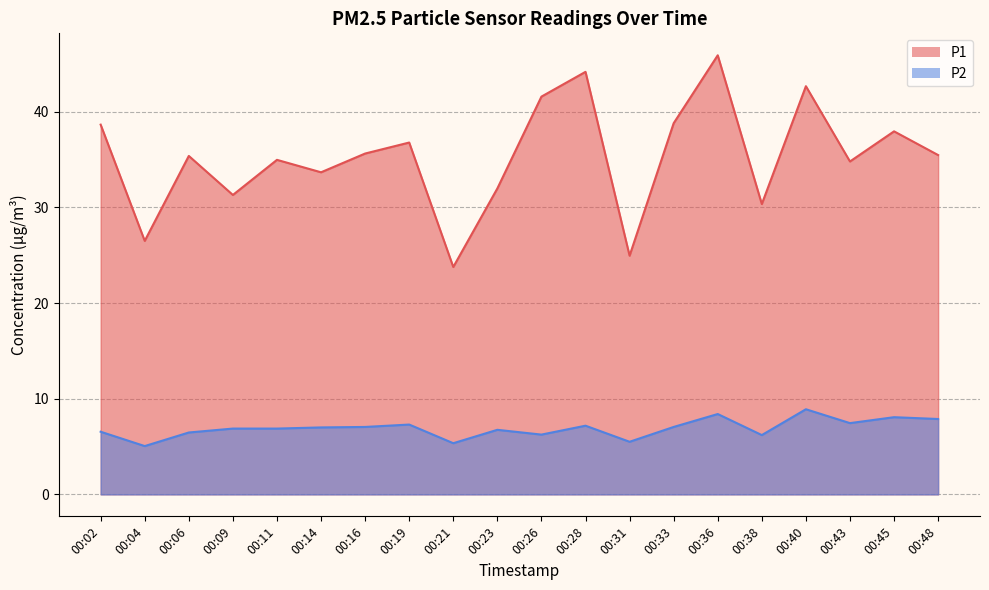

At how many categories does at least one series exceed 26?

18